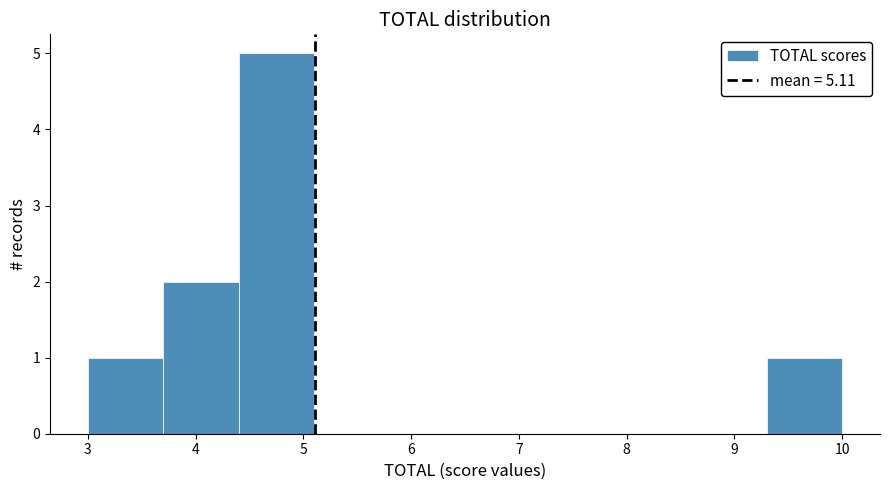

Reading left to right, transcribe this chart: for each bar, give the range it covers on the x-axis and its height. The values are not printed on the chart, so give them approximately, as read against the axis.

3.0 to 3.7: 1
3.7 to 4.4: 2
4.4 to 5.1: 5
5.1 to 5.8: 0
5.8 to 6.5: 0
6.5 to 7.2: 0
7.2 to 7.9: 0
7.9 to 8.6: 0
8.6 to 9.3: 0
9.3 to 10.0: 1